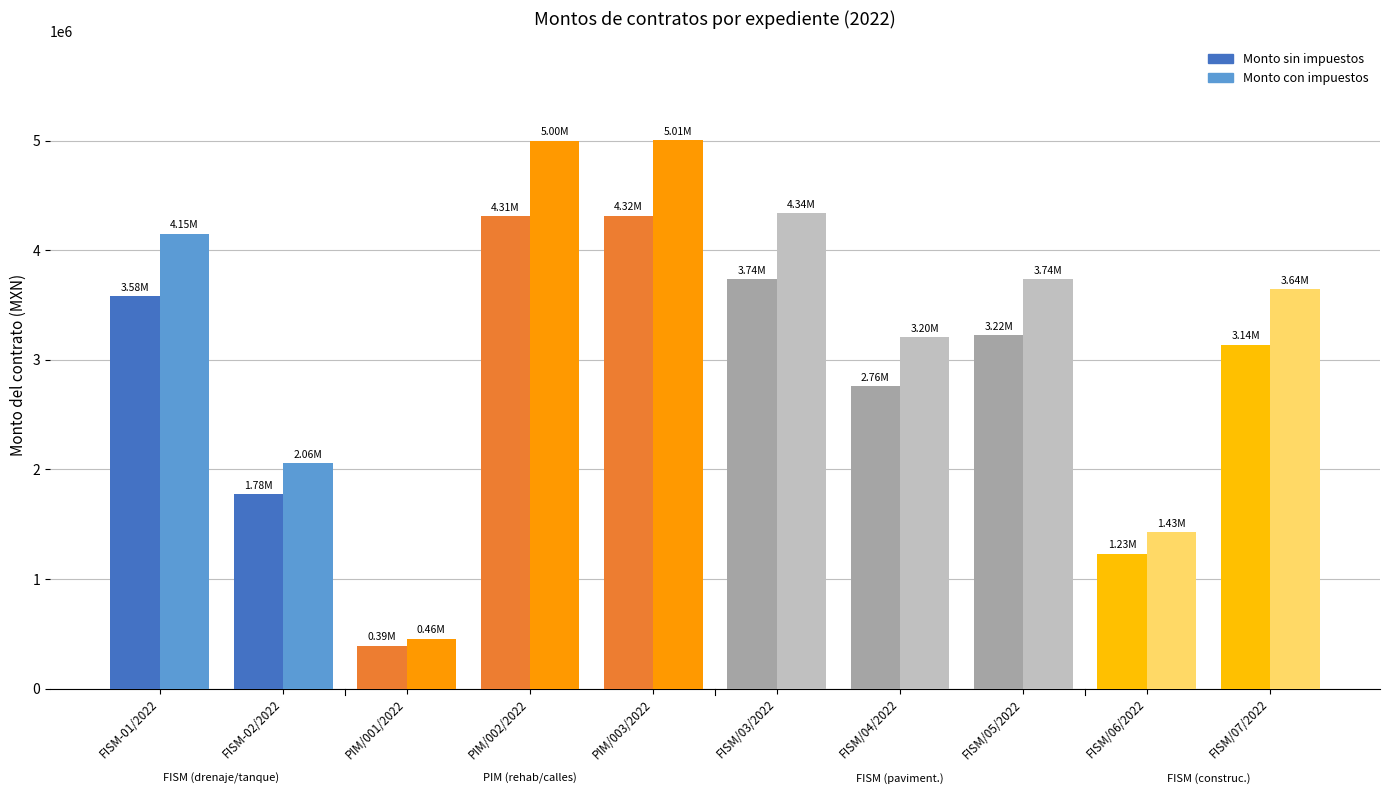

How many series are shown in this chart?

2